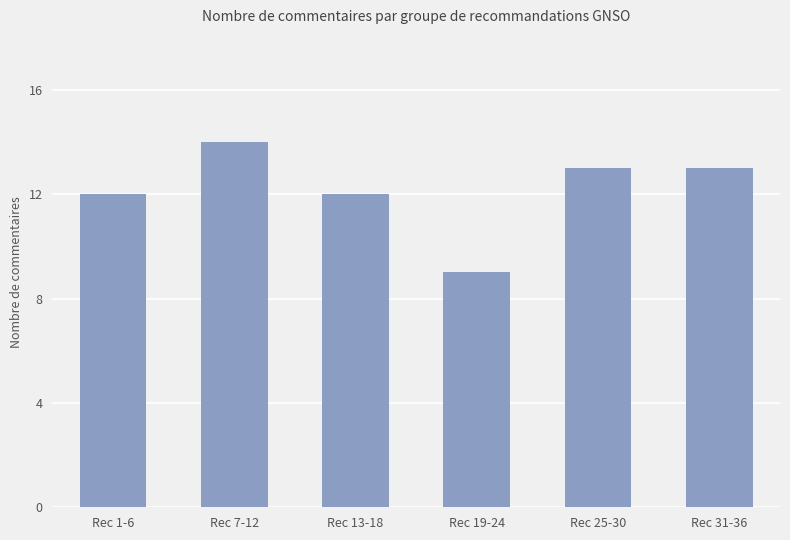

What is the ratio of the value at Rec 7-12 to the value at Rec 19-24?

1.6